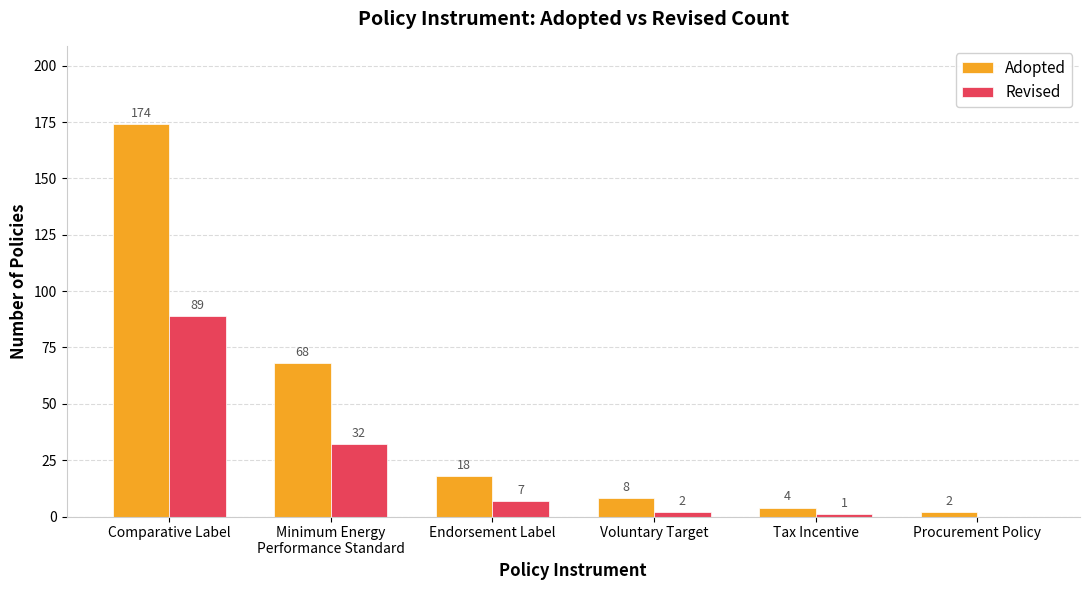

At which label does Revised first exceed 7?

Comparative Label